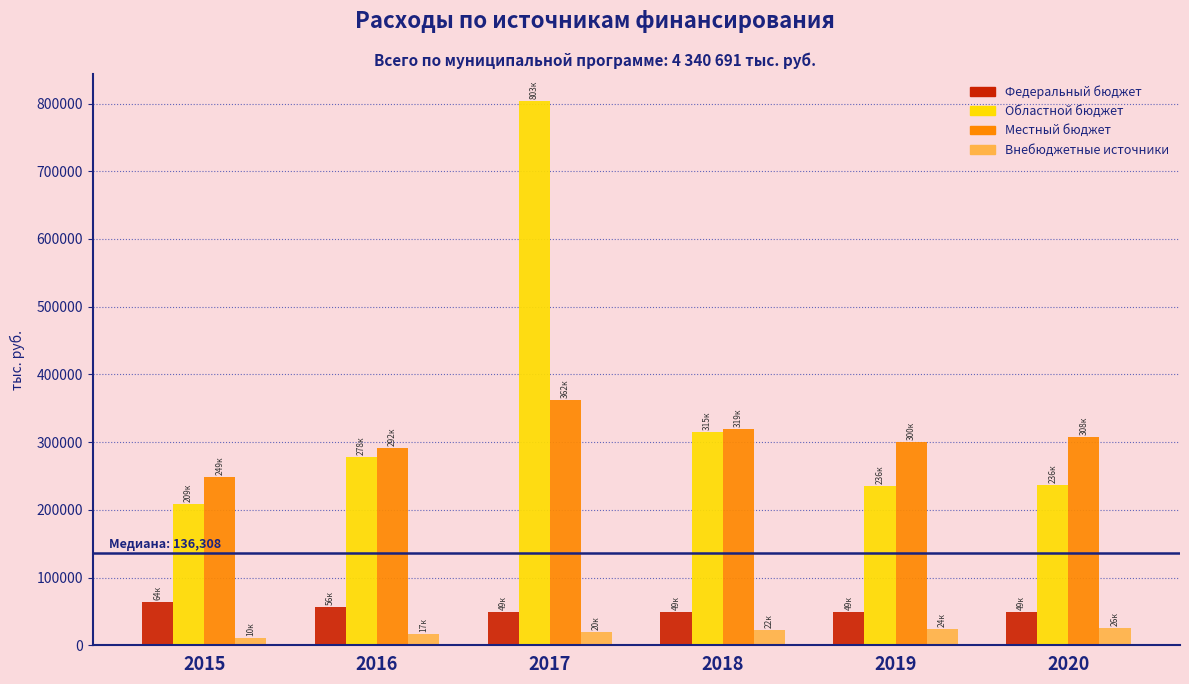

What is the greatest value displayed?

803434.9